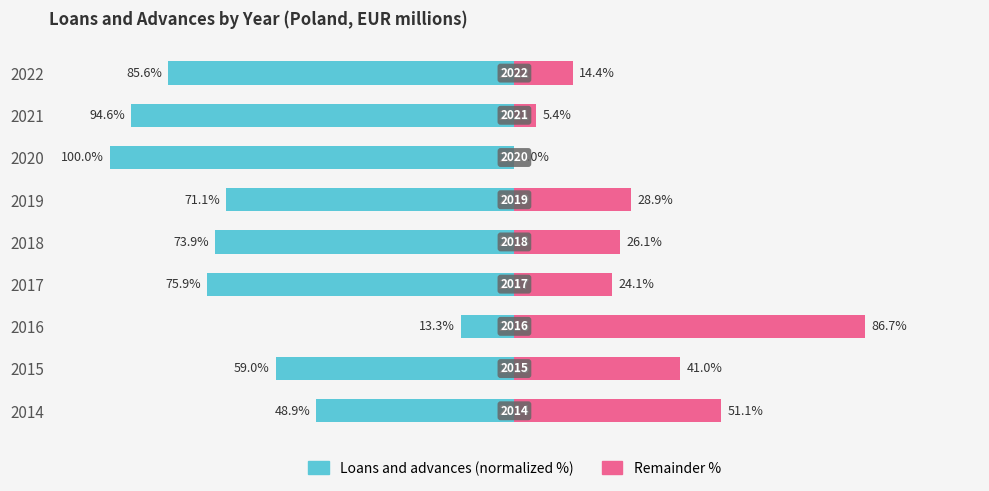

What is the difference between the second highest and minimum values in the Remainder series?

51.1